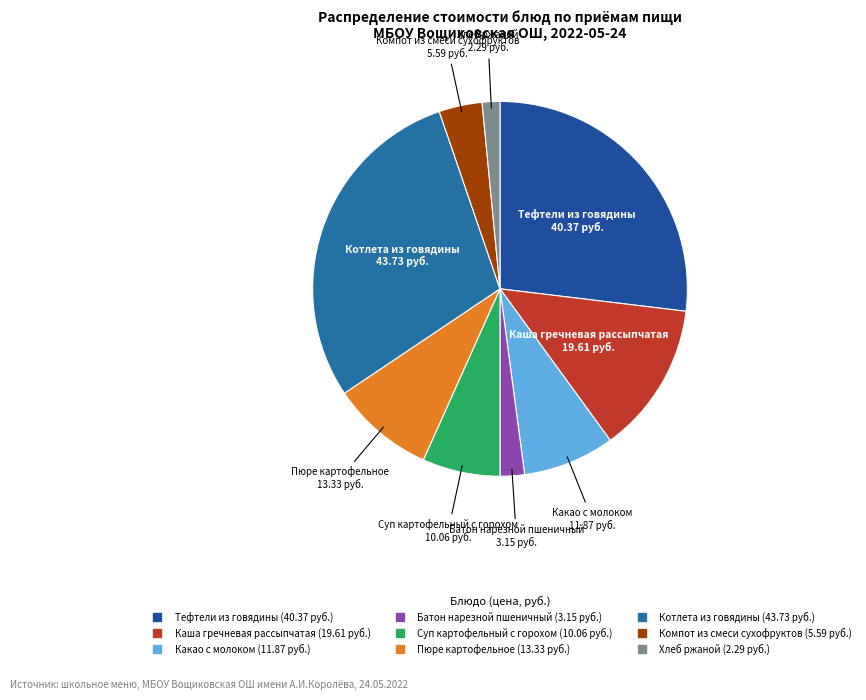

Does any single category account for the majority?

No